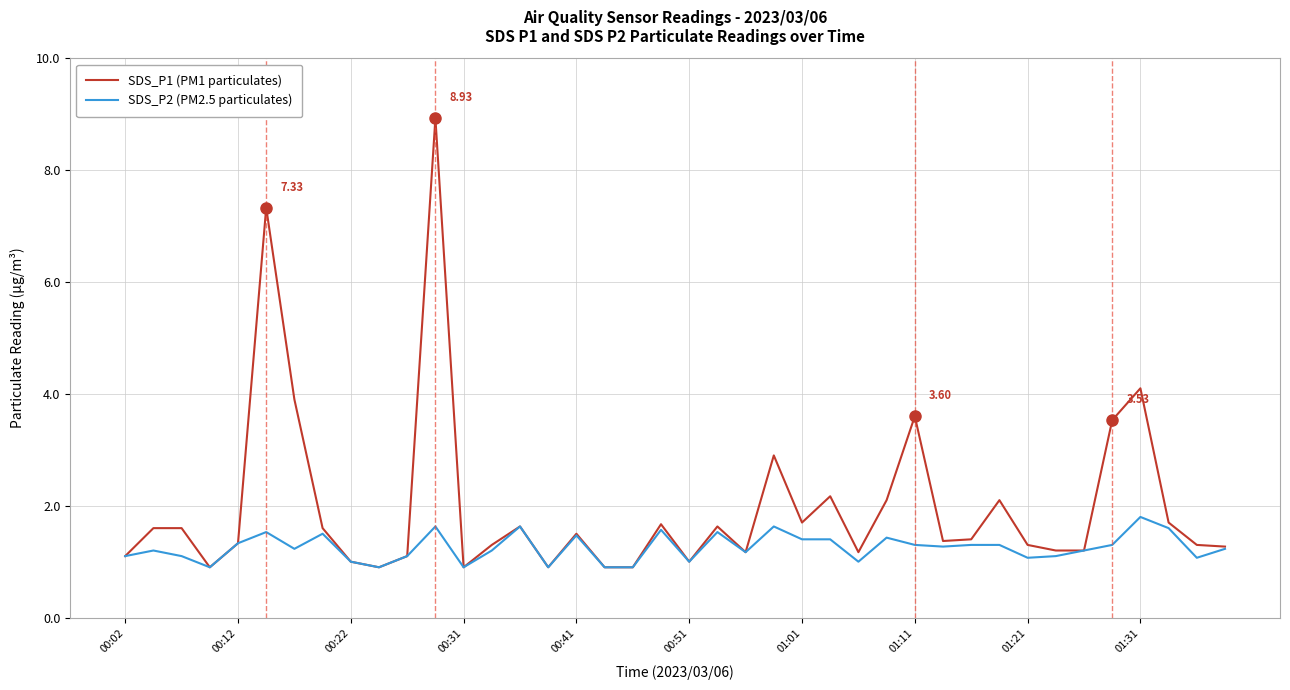

How many distinct data groups are displayed?

2